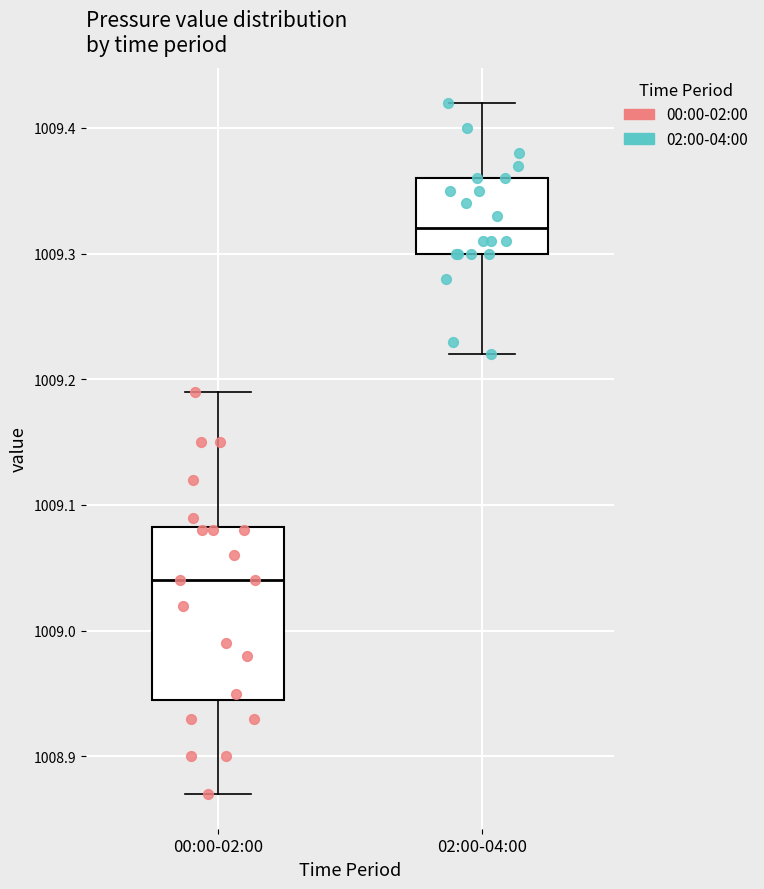

Reading left to right, read every box against the y-axis: the position of its median line, the range the box covers, and the ends of its whiskers. The values are not printed on the chart, so give them approximately, as read against the axis.

00:00-02:00: median 1009.04, box 1008.95 to 1009.08, whiskers 1008.87 to 1009.19
02:00-04:00: median 1009.32, box 1009.30 to 1009.36, whiskers 1009.22 to 1009.42